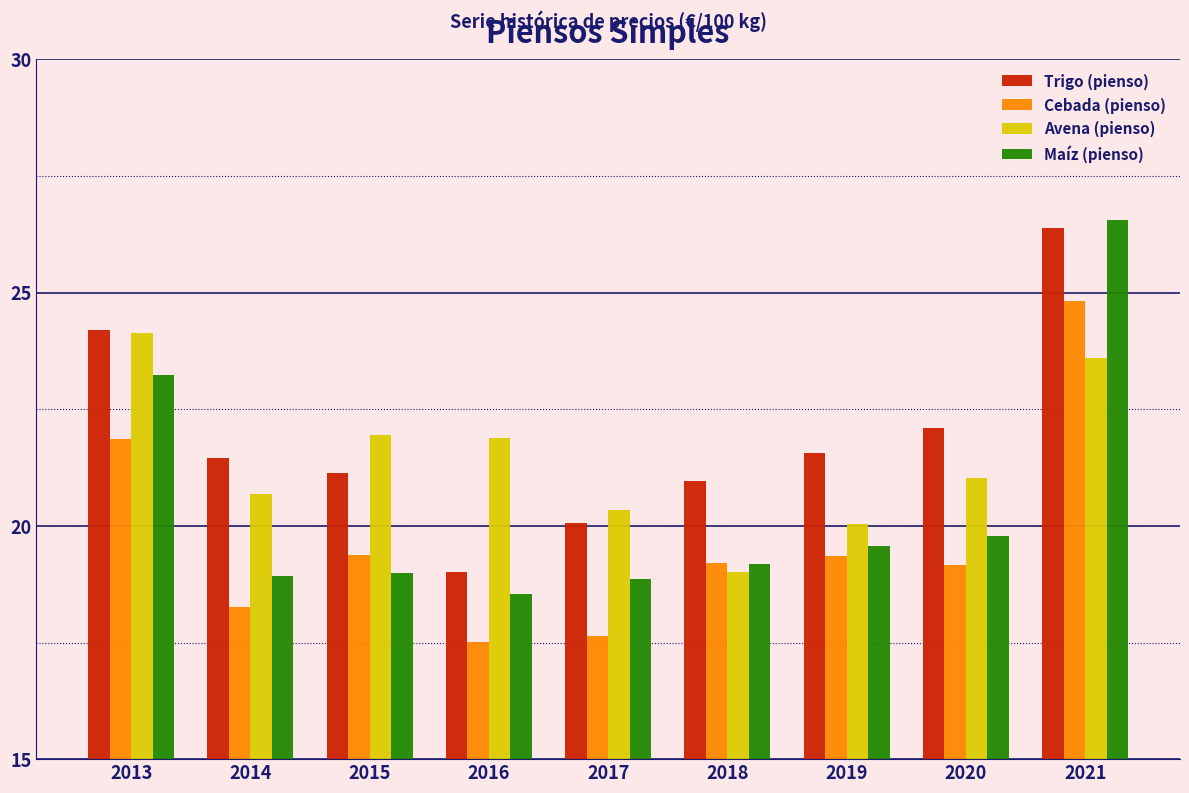

Is the value of Cebada (pienso) at 2019 greater than the value of Avena (pienso) at 2015?

No